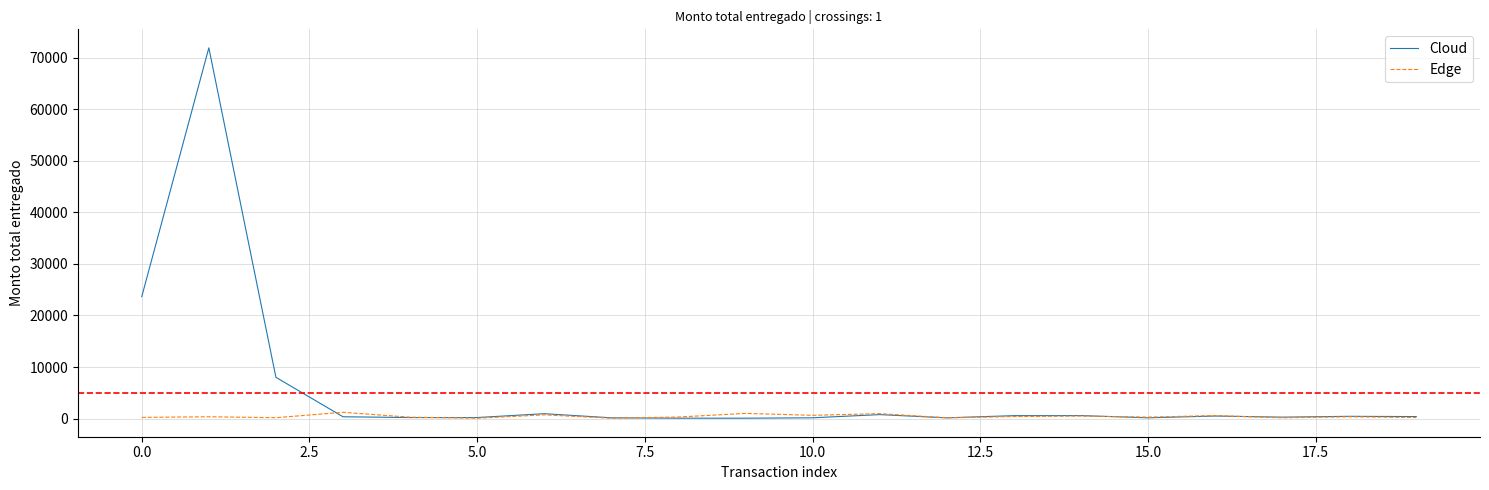

Rank the series by their average value, from highest to lowest.

Cloud, Edge